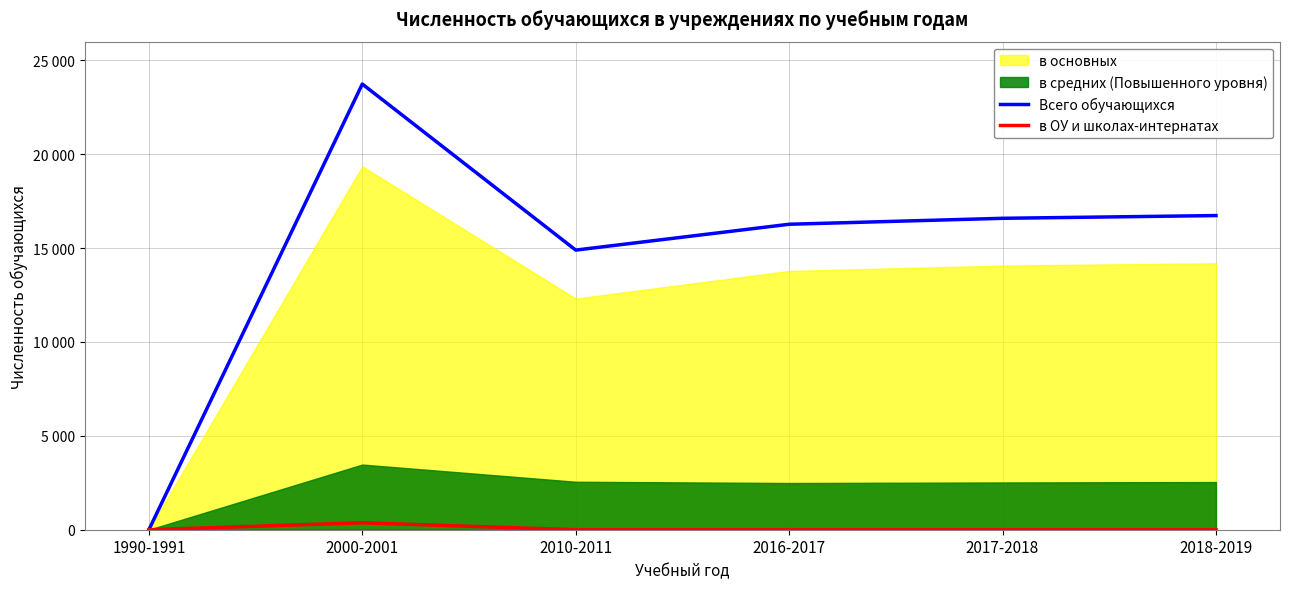

True or false: Всего обучающихся has more than 1 points higher than both neighbors.

False